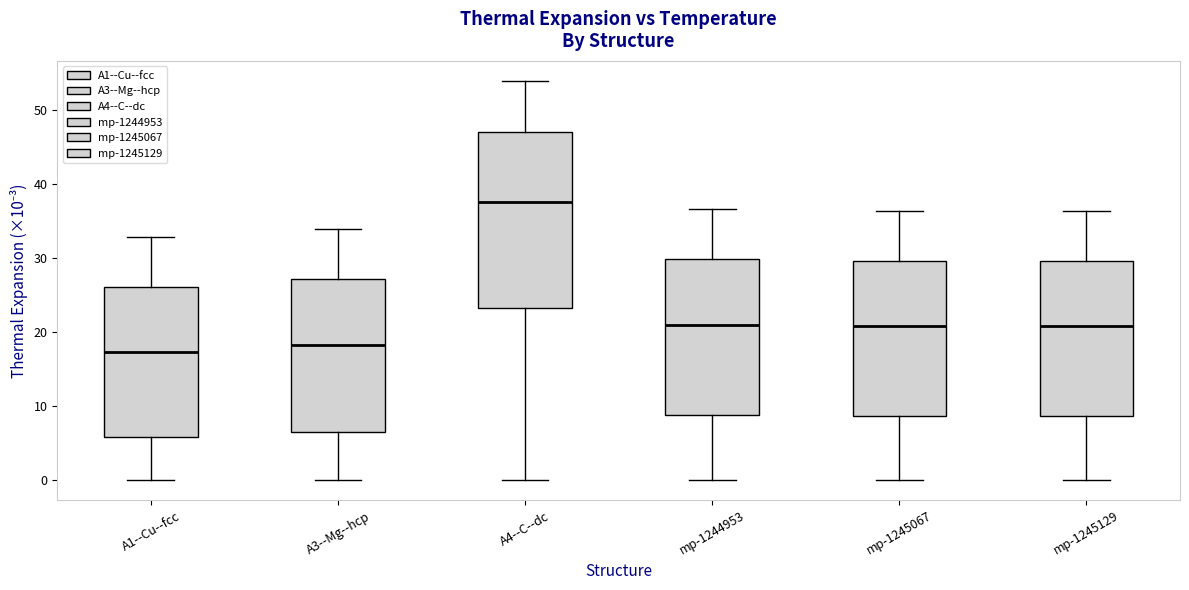

Where is the upper edge of the box for mp-1245067 on the y-axis? The values are not printed on the chart, so give them approximately, as read against the axis.

30